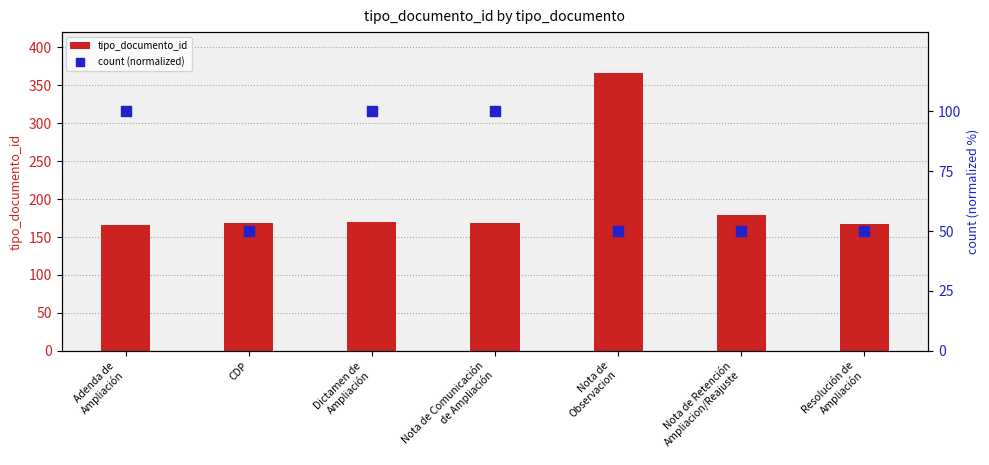

Which series reaches the minimum Y coordinate?

count (normalized)